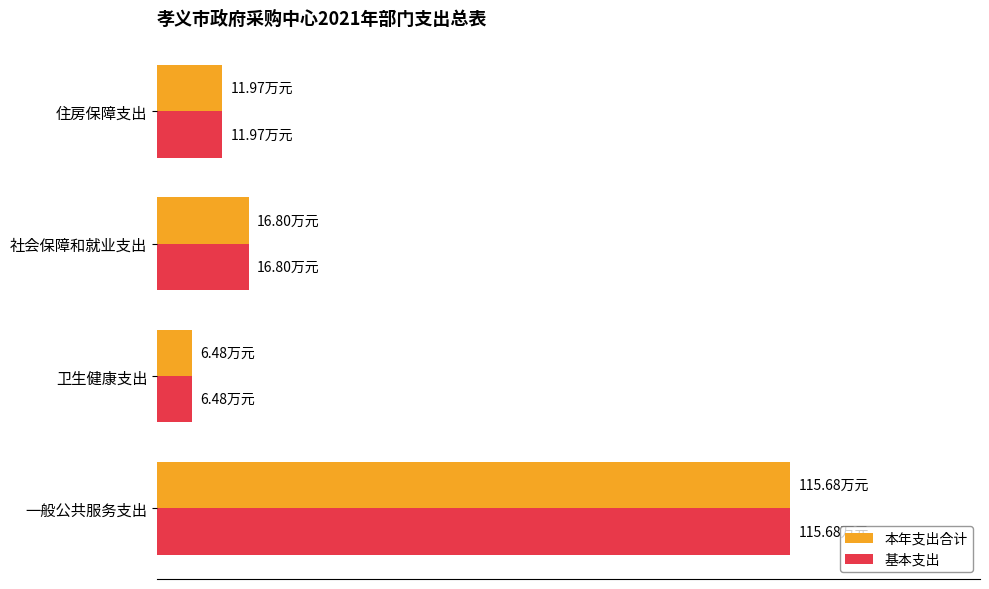

What is the sum of all 本年支出合计 values?

150.9